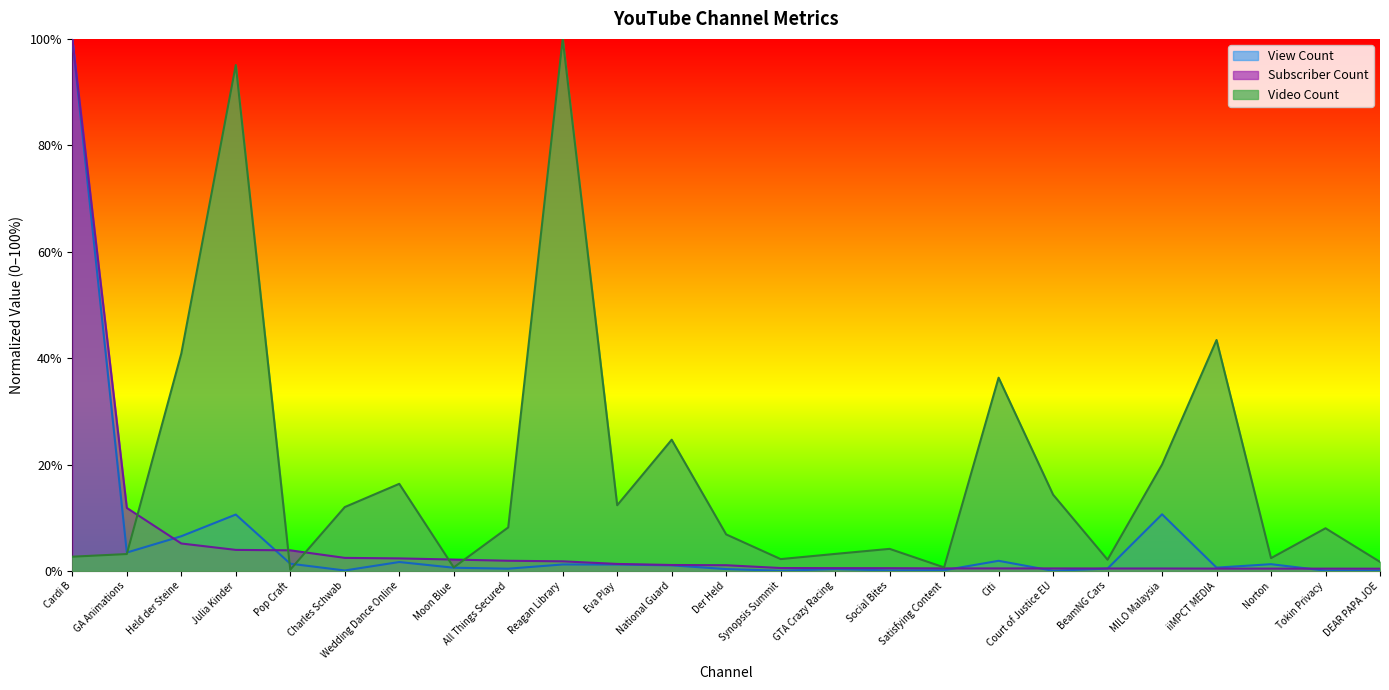

True or false: View Count has more than 0 interior local peaks.

True